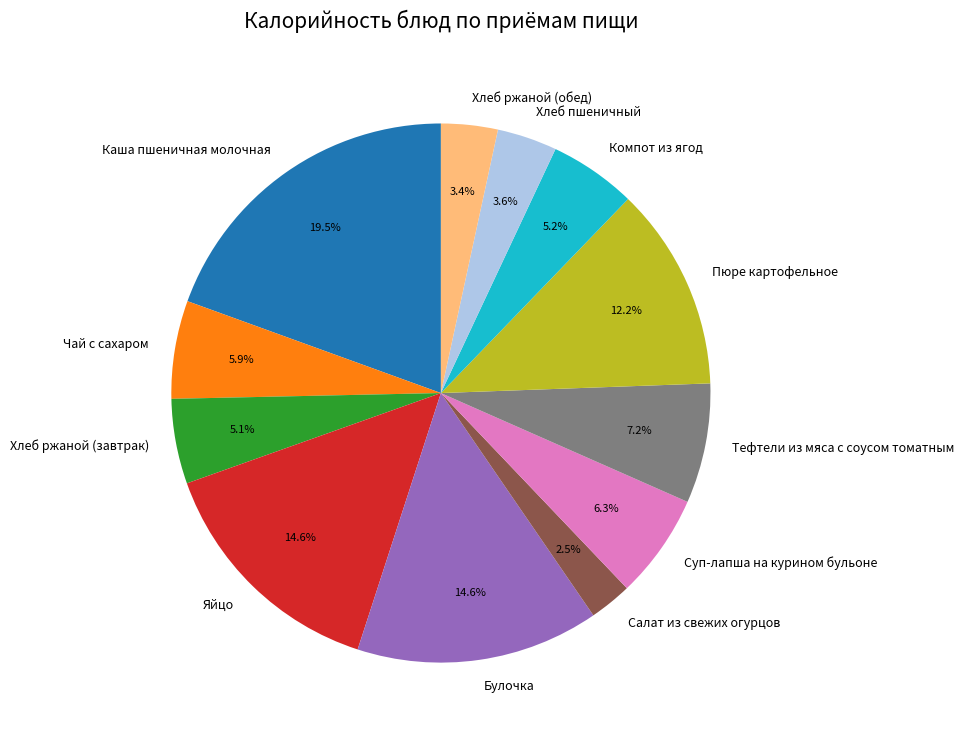

The Компот из ягод slice represents 1% of the pie. True or false?

False